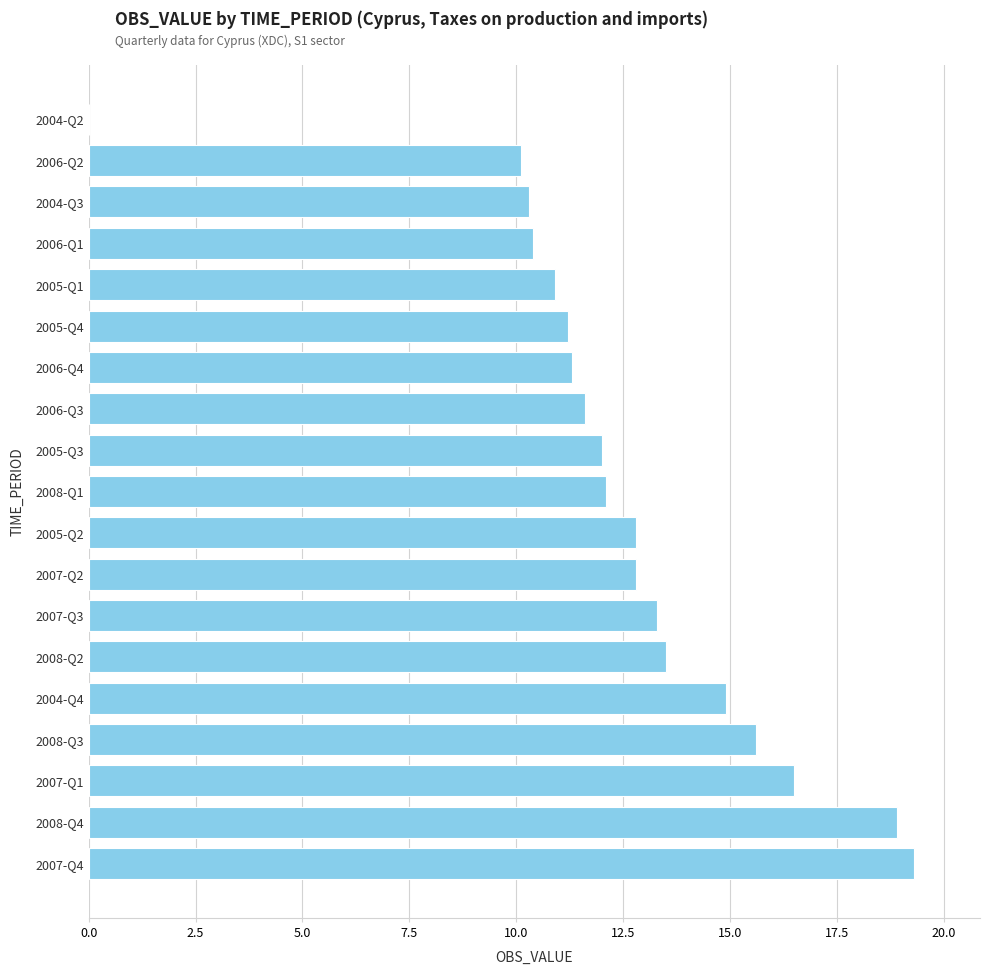

Read the value at 2006-Q1.

10.4